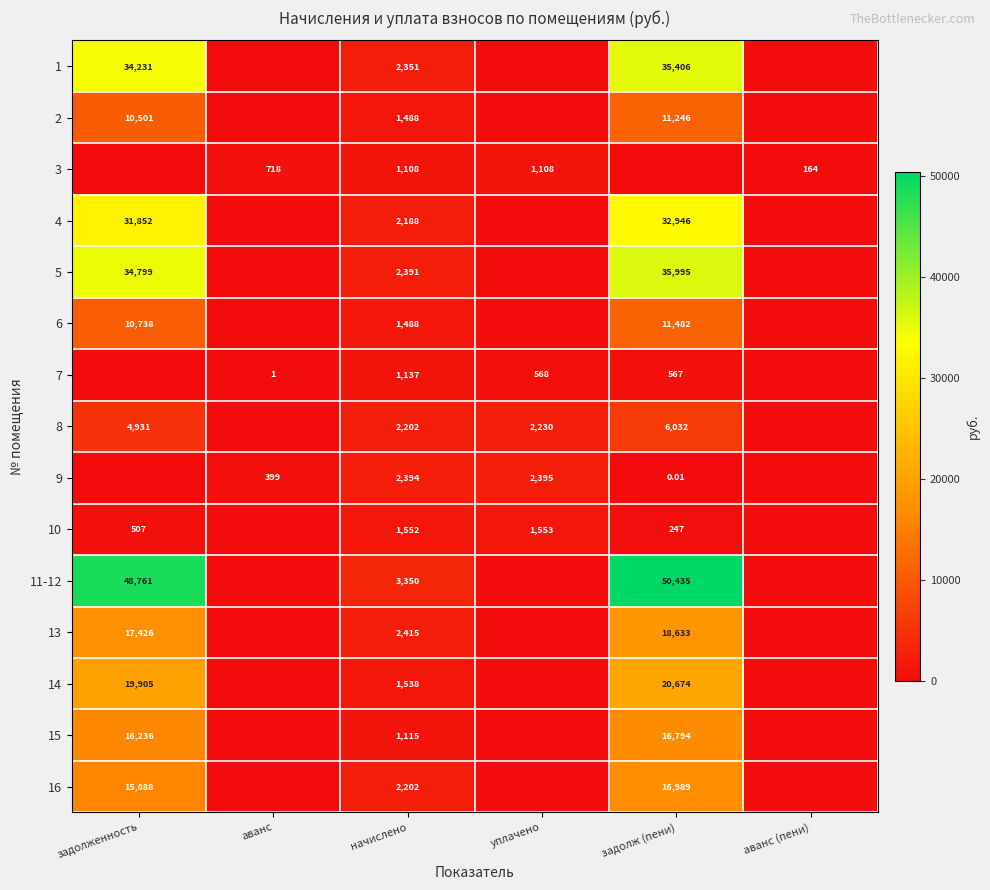

What is the difference between the maximum and minimum values in the 2 series?

11245.5